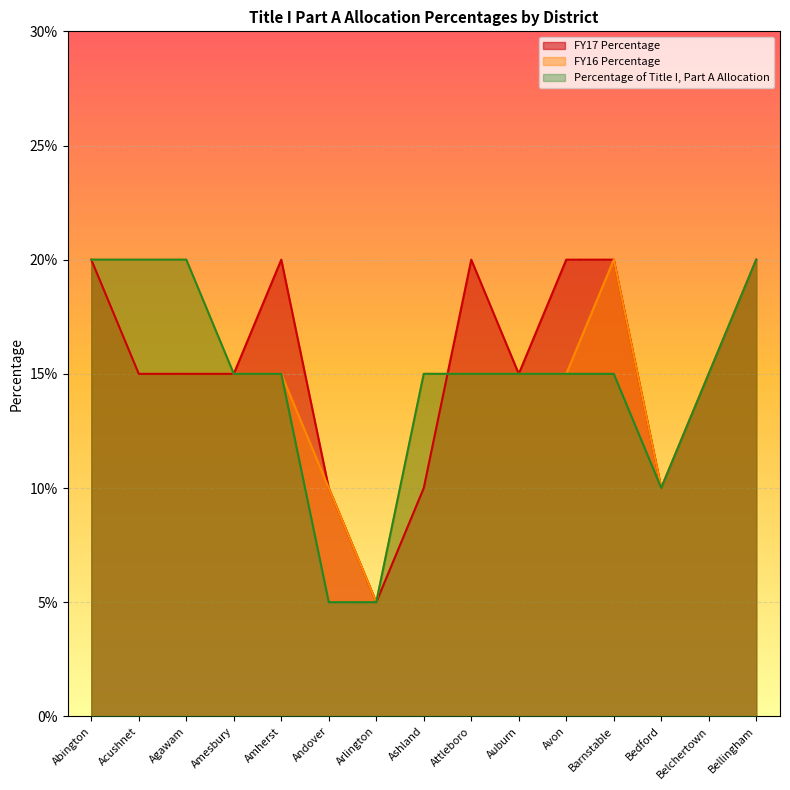

What is the highest value of the FY17 Percentage series?

0.2